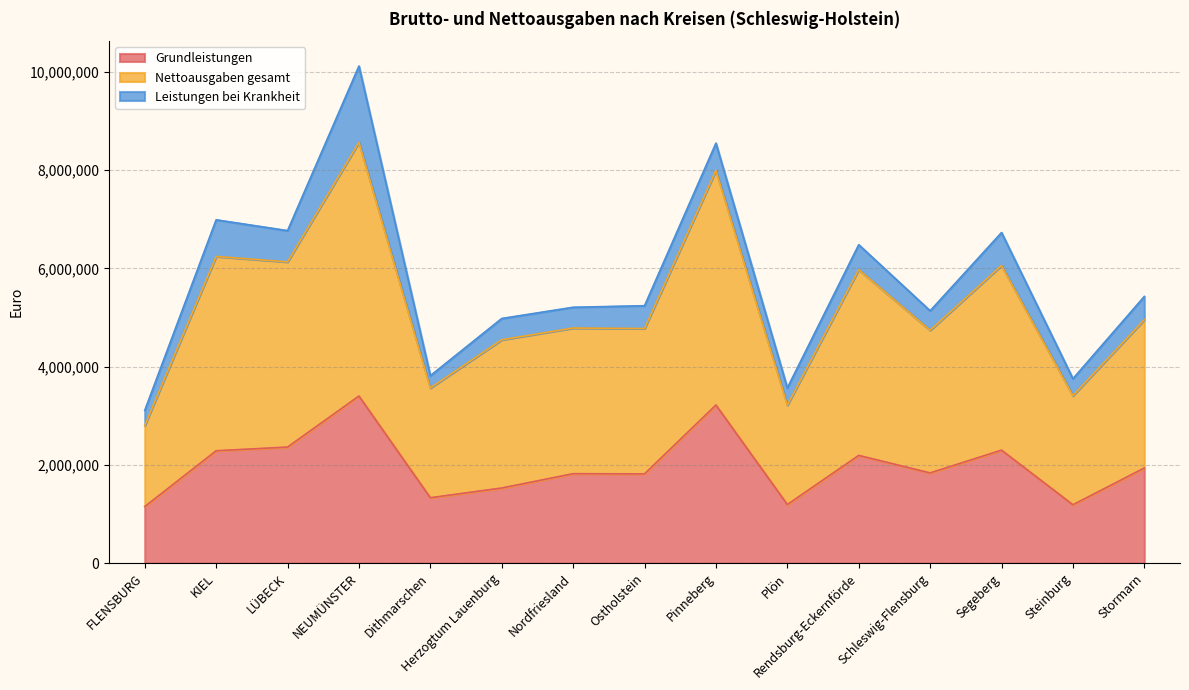

True or false: Nettoausgaben gesamt and Grundleistungen cross at least once.

False